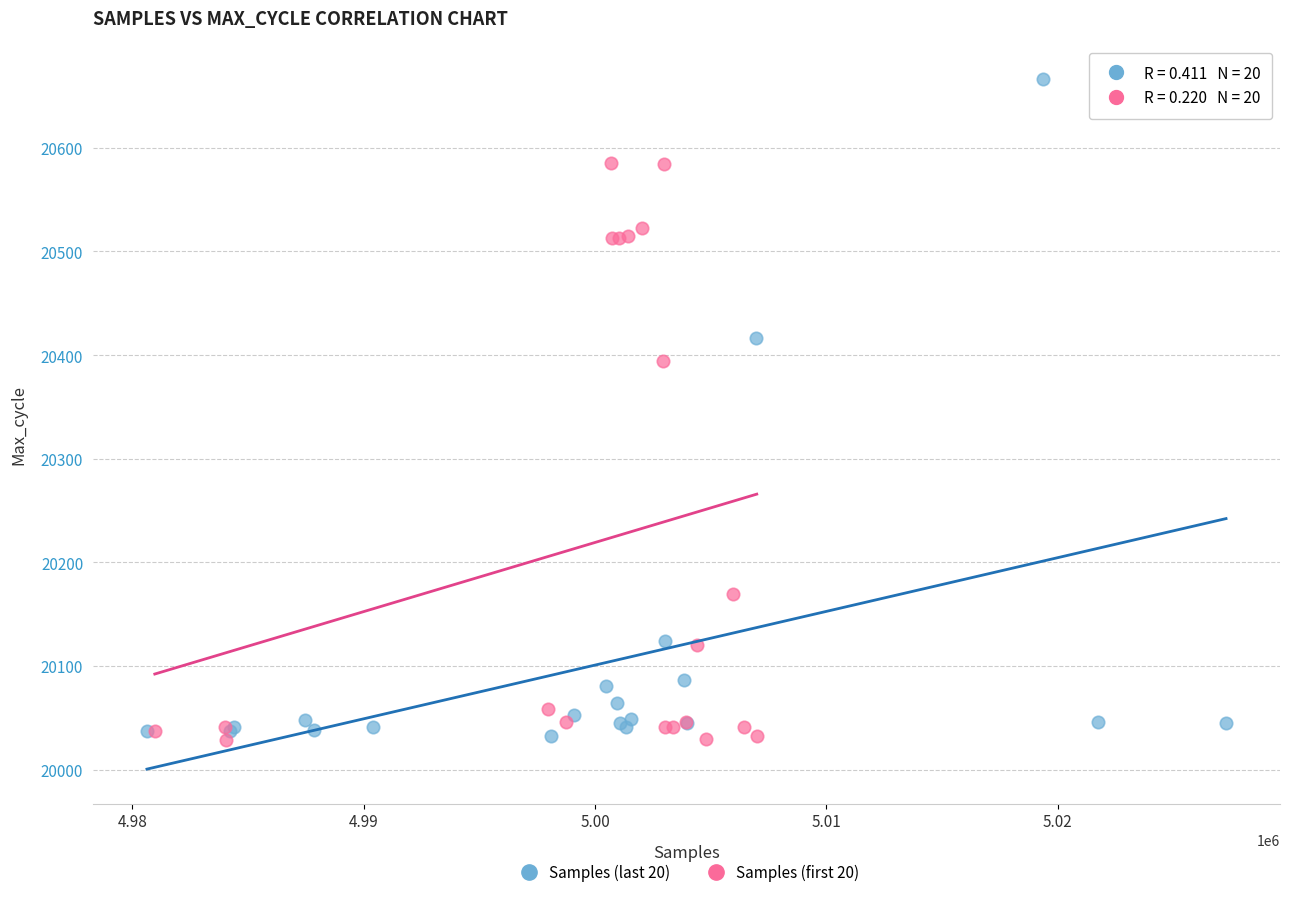

Which series contains the highest Y value?

Samples (last 20)